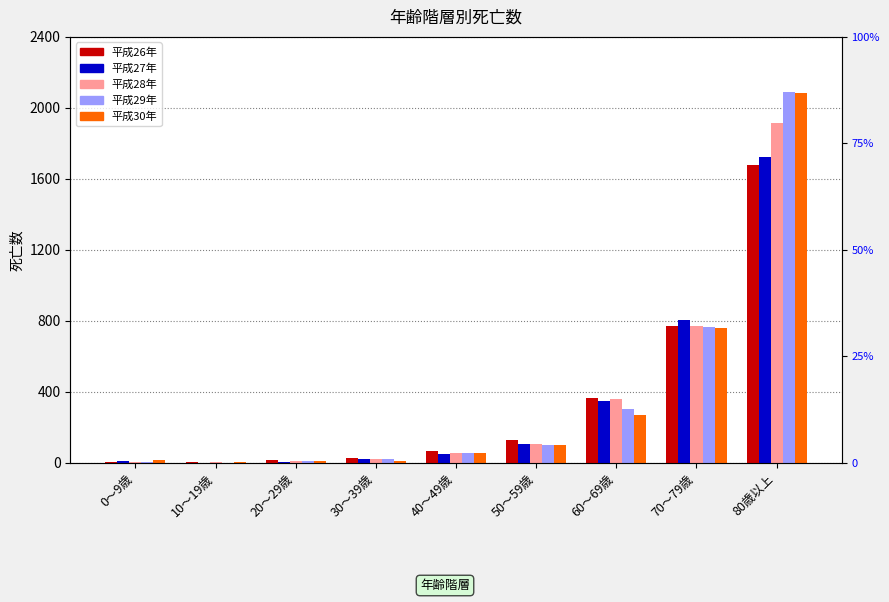

Does the chart contain stacked bars?

No